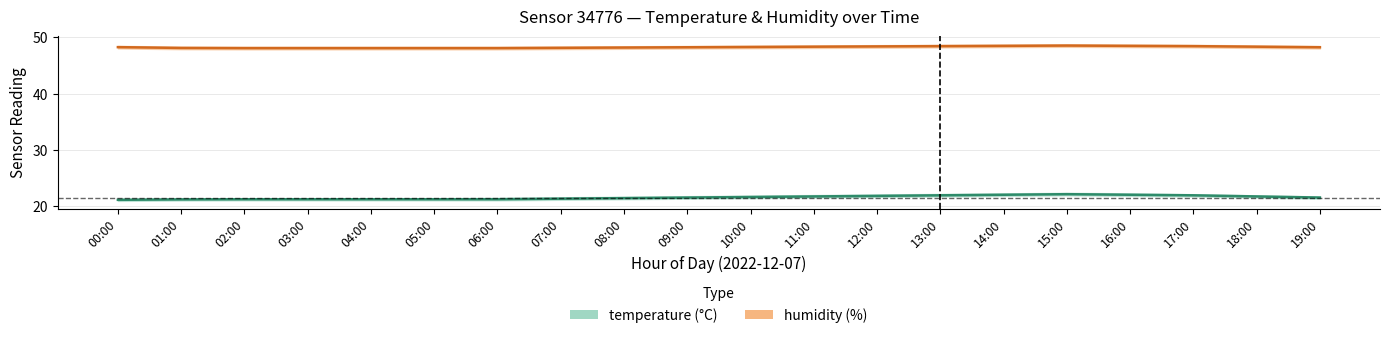

What is the difference between the second highest and minimum values in the temperature series?

0.9